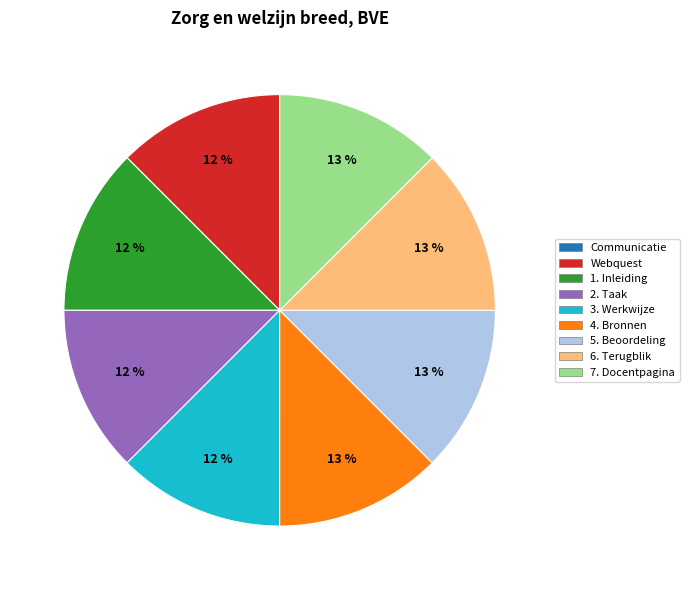

To the nearest percent, what is the average slice percentage?

11%